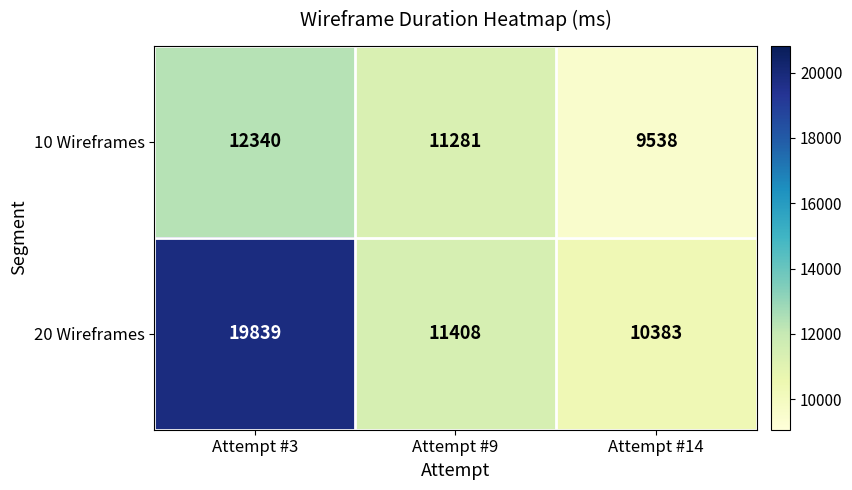

What is the smallest value displayed?

9538